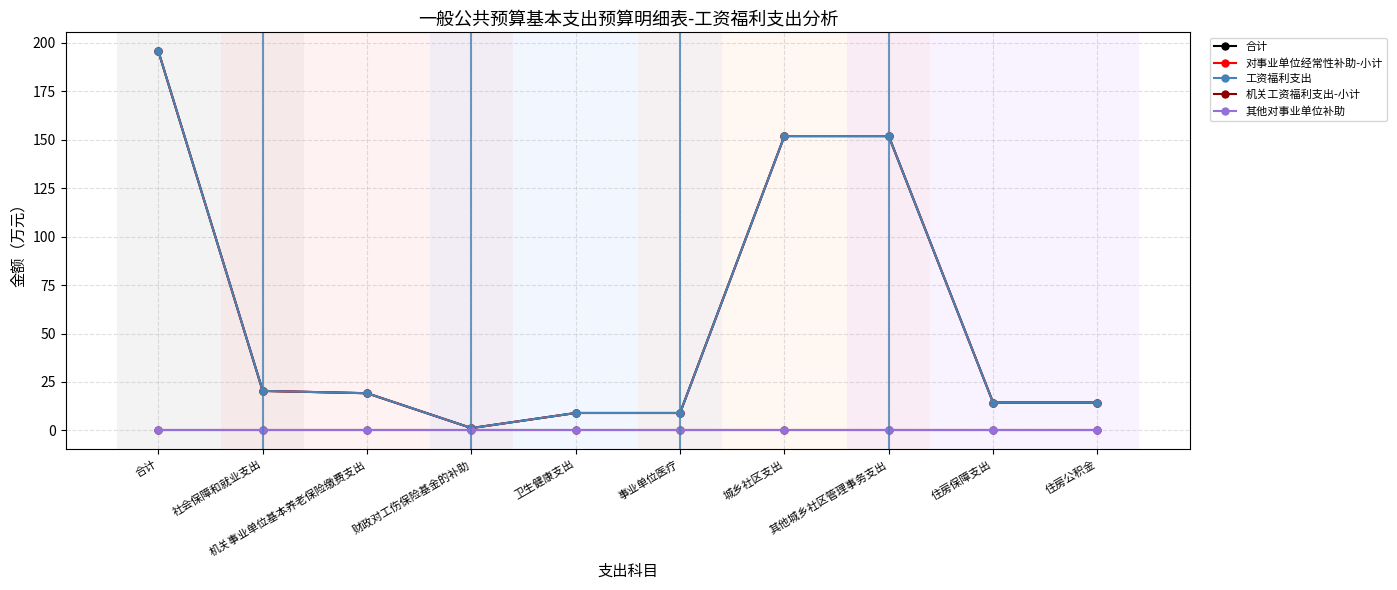

Is this an area chart (filled region under the line)?

No